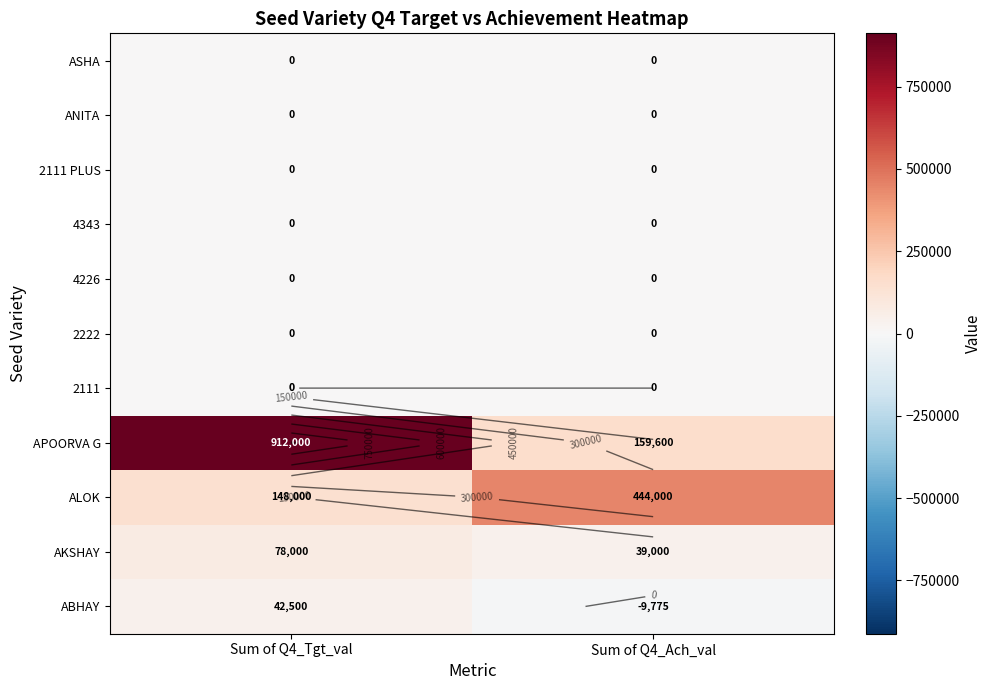

True or false: AKSHAY has a value of 9260 at Sum of Q4_Ach_val.

False